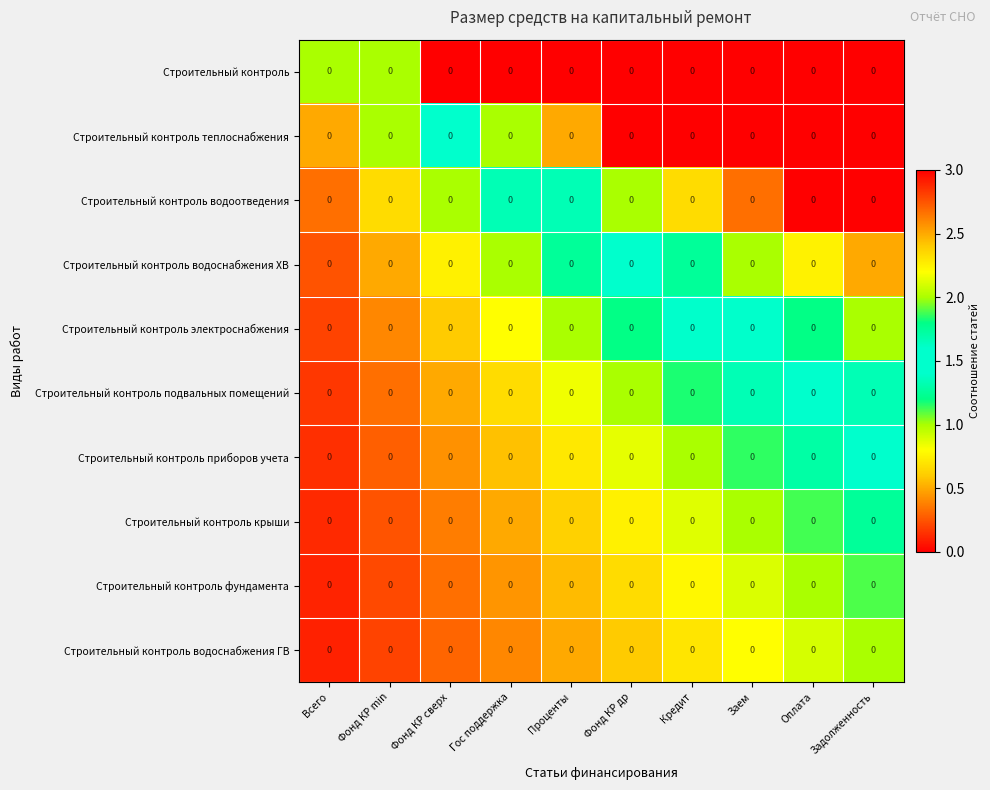

At which category is the sum across all series the highest?

Задолженность